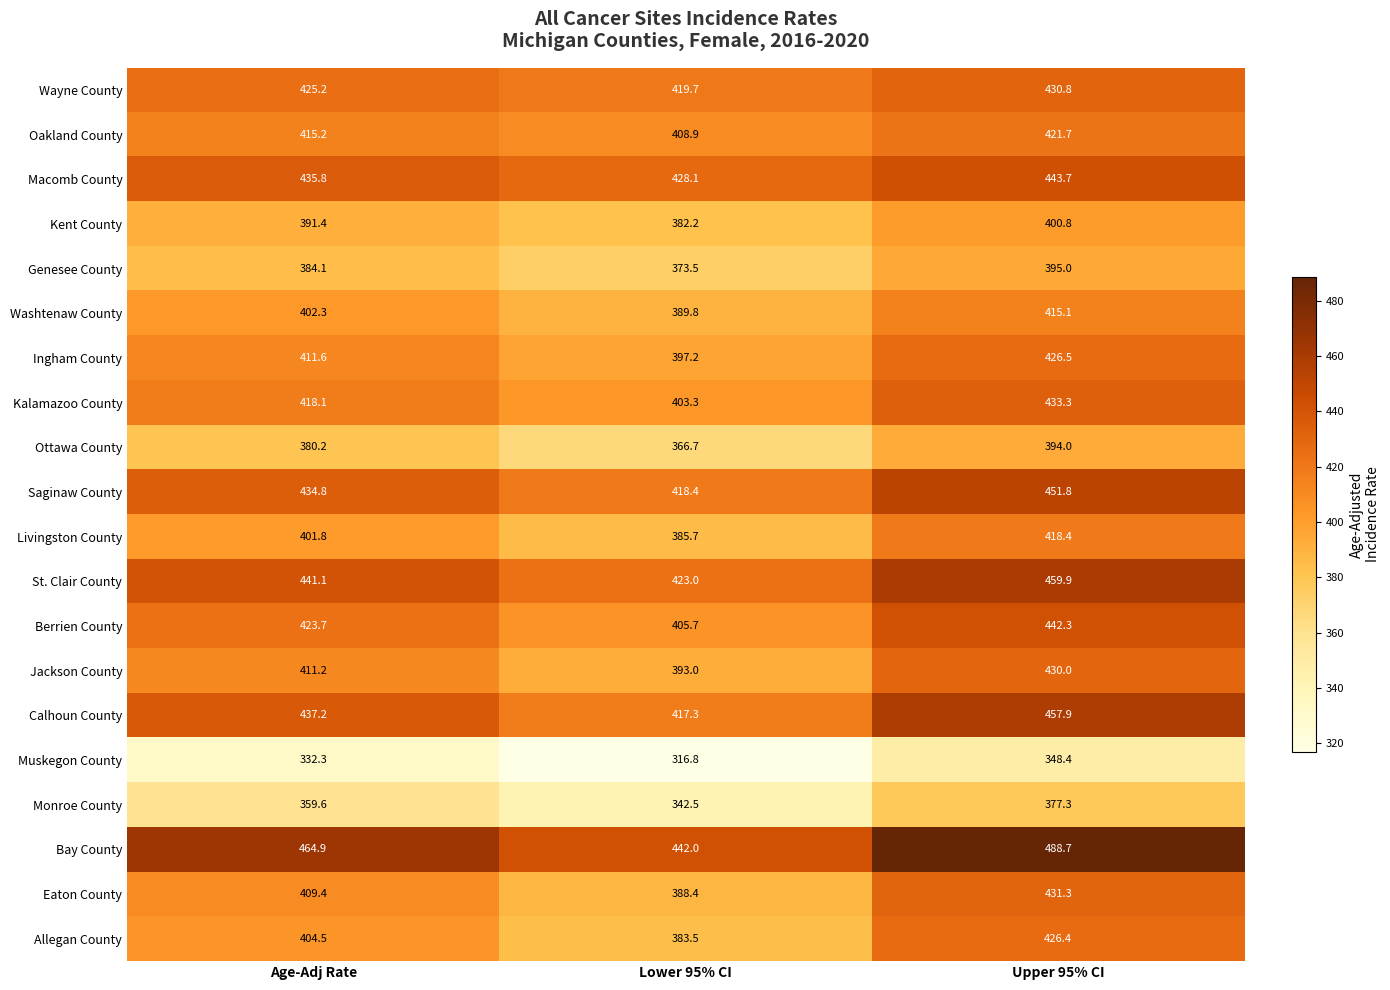

What is the sum of all Allegan County values?

1214.4